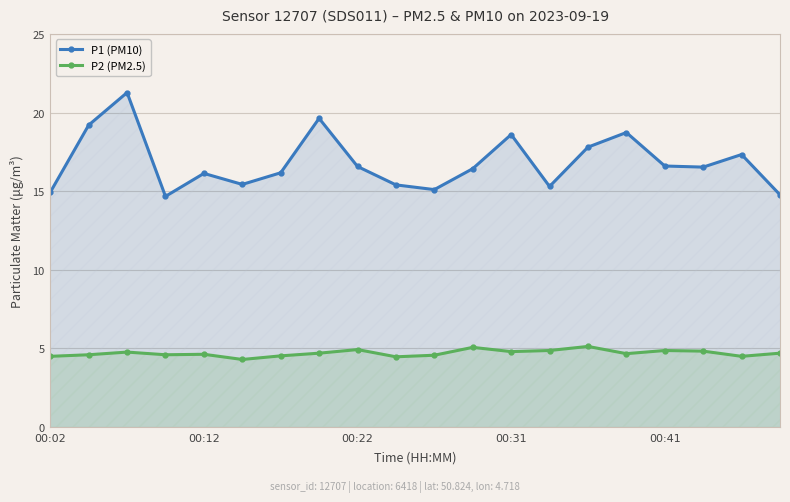

What is the average value of the P1 (PM10) series?

16.8